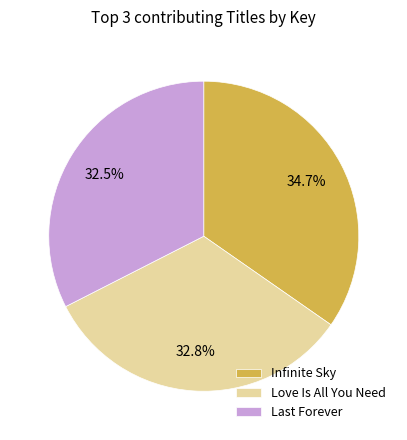

Is there any slice that represents more than half of the pie?

No